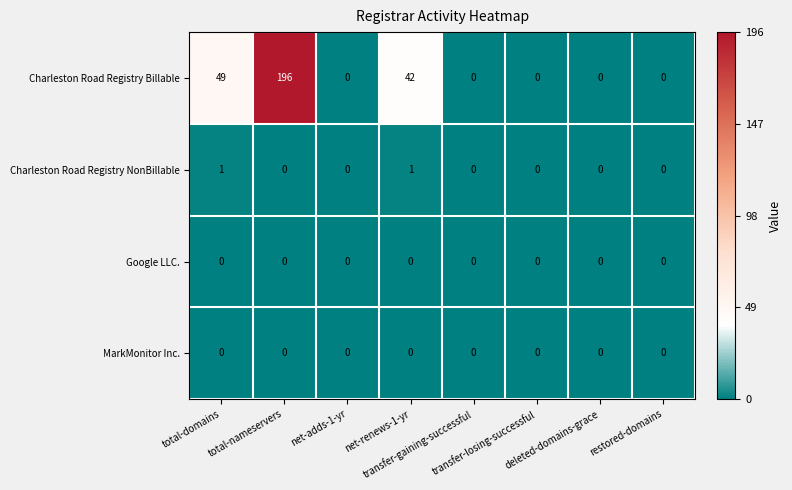

Which series has the largest total across all categories?

Charleston Road Registry Billable